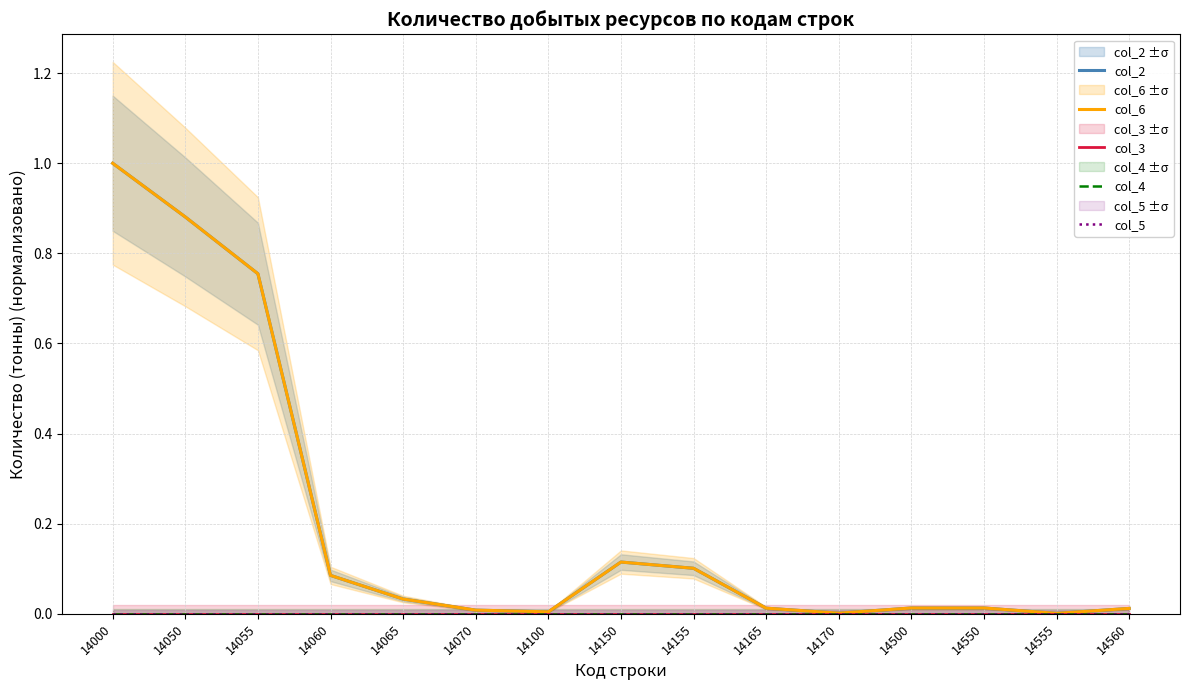

Which series has the largest range (max minus min)?

col_2